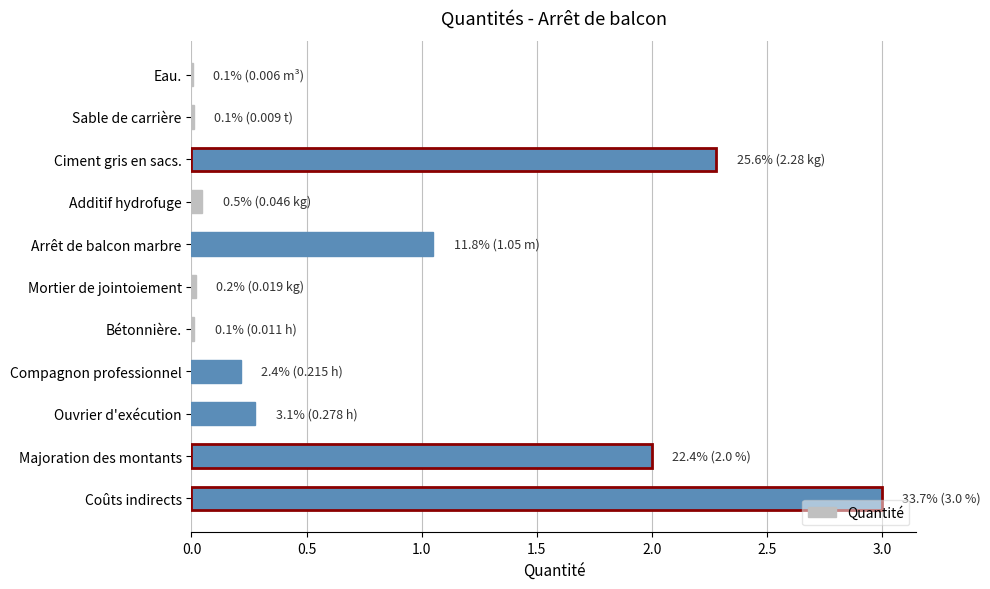

What is the greatest value displayed?

3.0